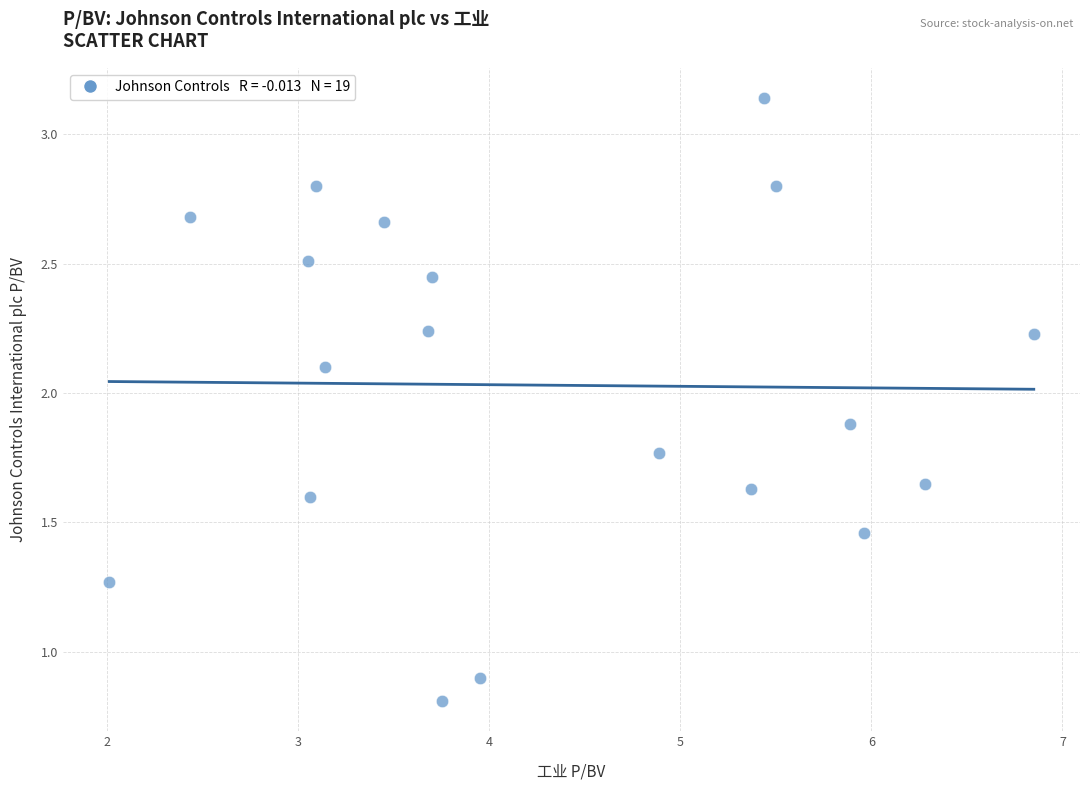

What is the range of Y values (max minus min)?

2.3